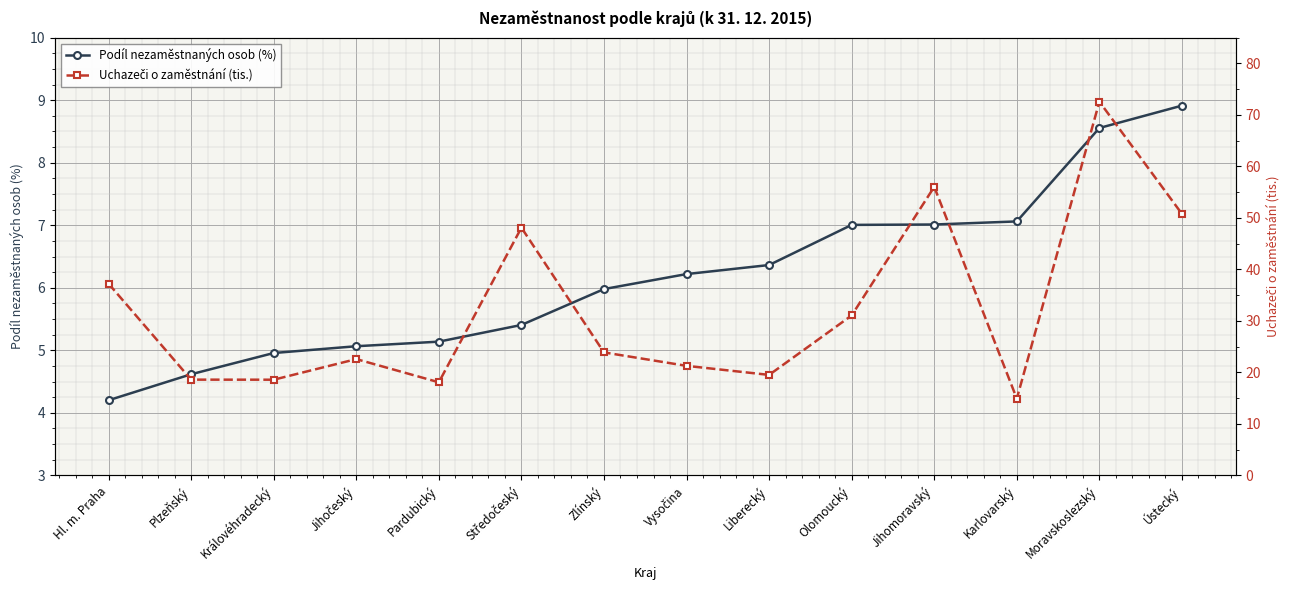

True or false: Podíl nezaměstnaných osob (%) and Uchazeči o zaměstnání (tis.) intersect in this chart.

False